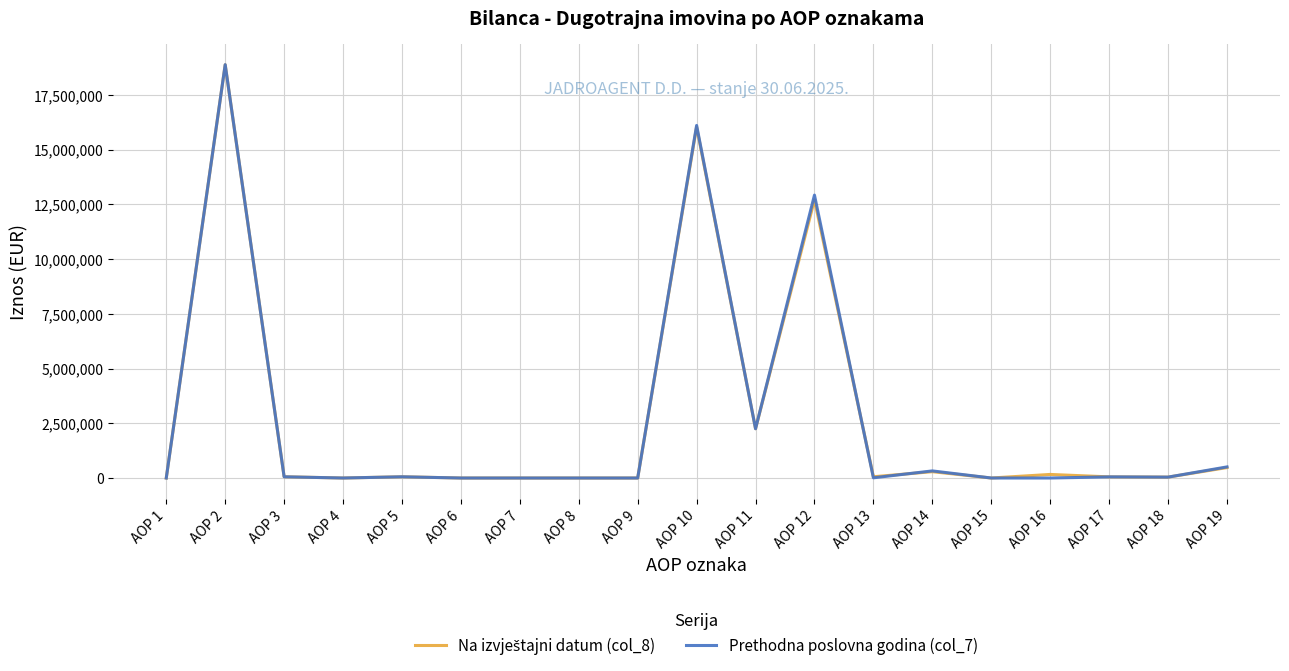

Which series has the widest spread of values?

Prethodna poslovna godina (col_7)